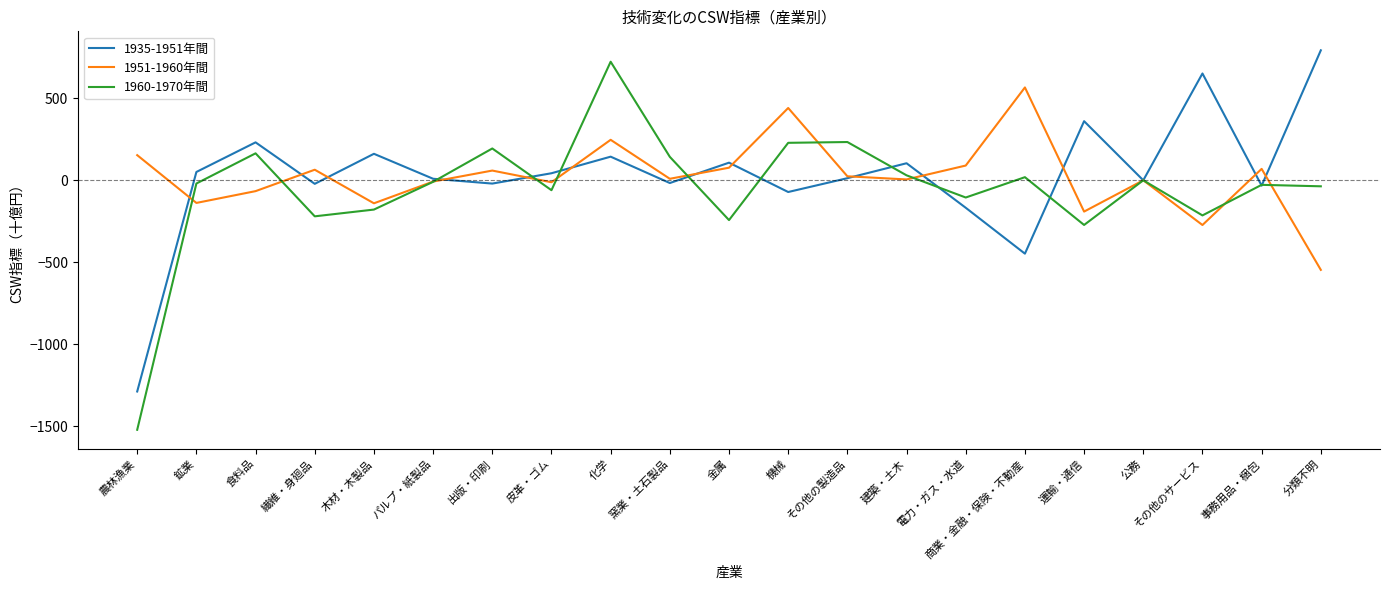

Where is the first local minimum for 1960-1970年間?

繊維・身廻品